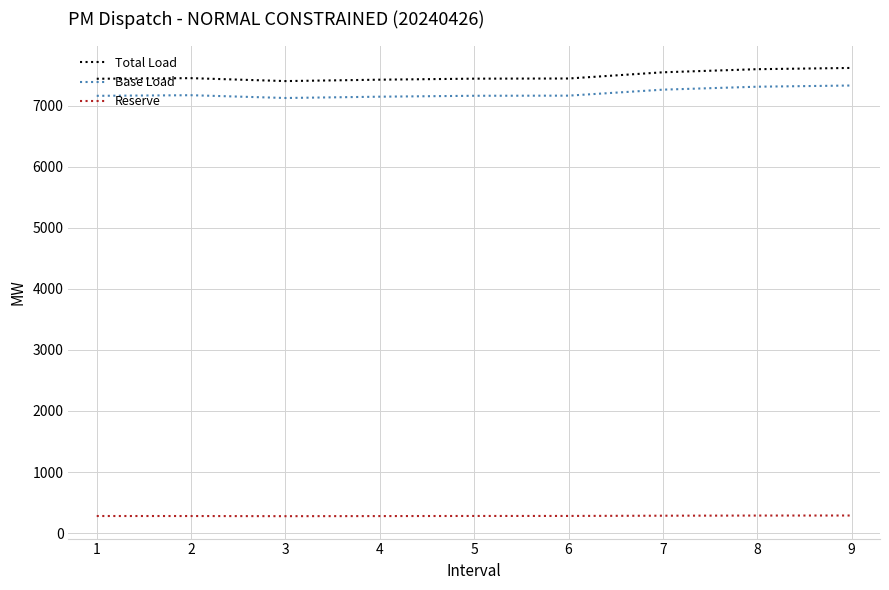

The value of Total Load at 5 is 7443.5. True or false?

True